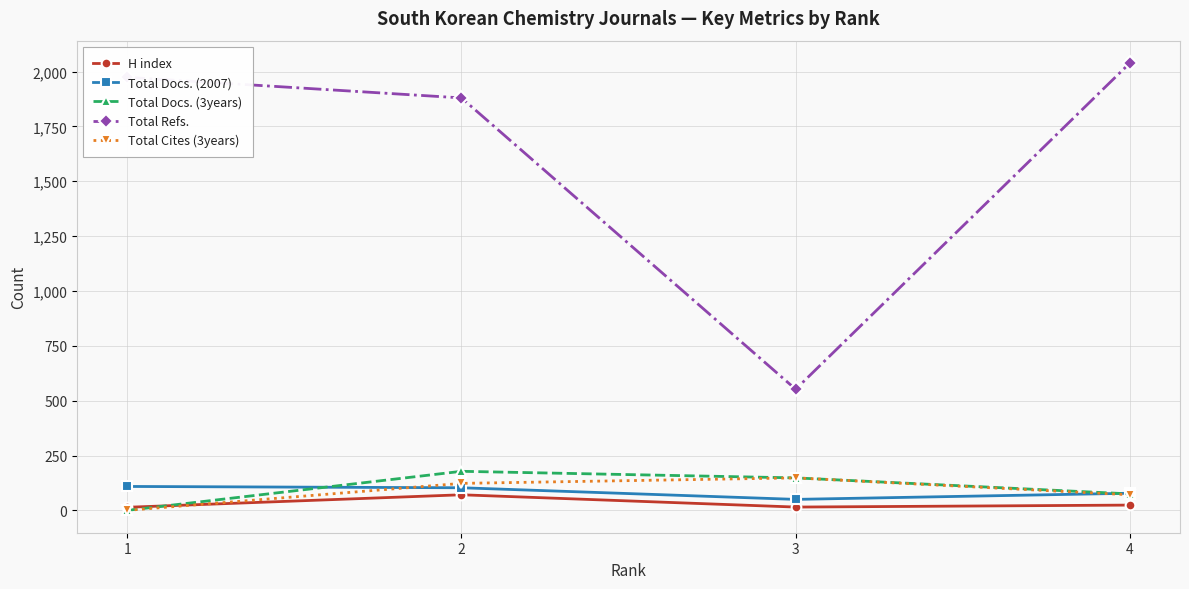

What is the difference between the Total Docs. (2007) values at 3 and 2?

53